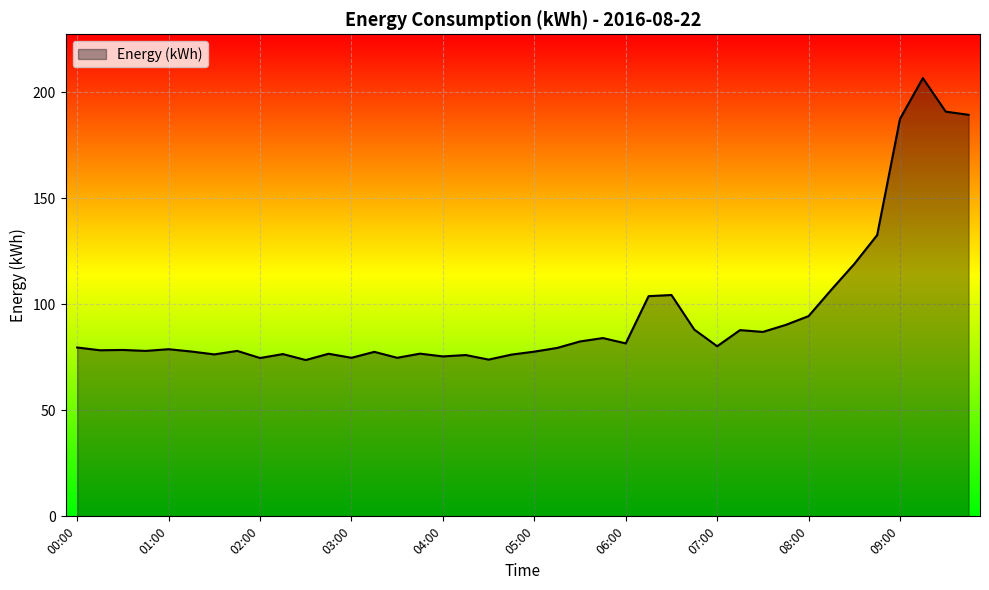

What is the difference between the maximum and minimum values?

132.9